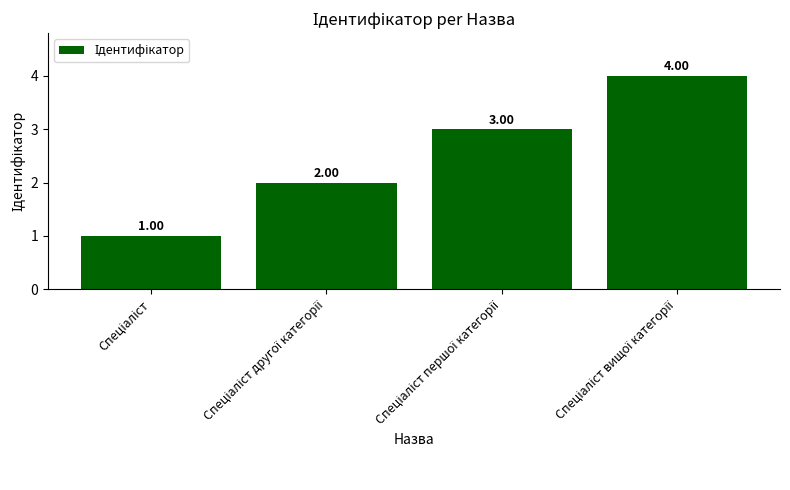

What is the sum of all values?

10